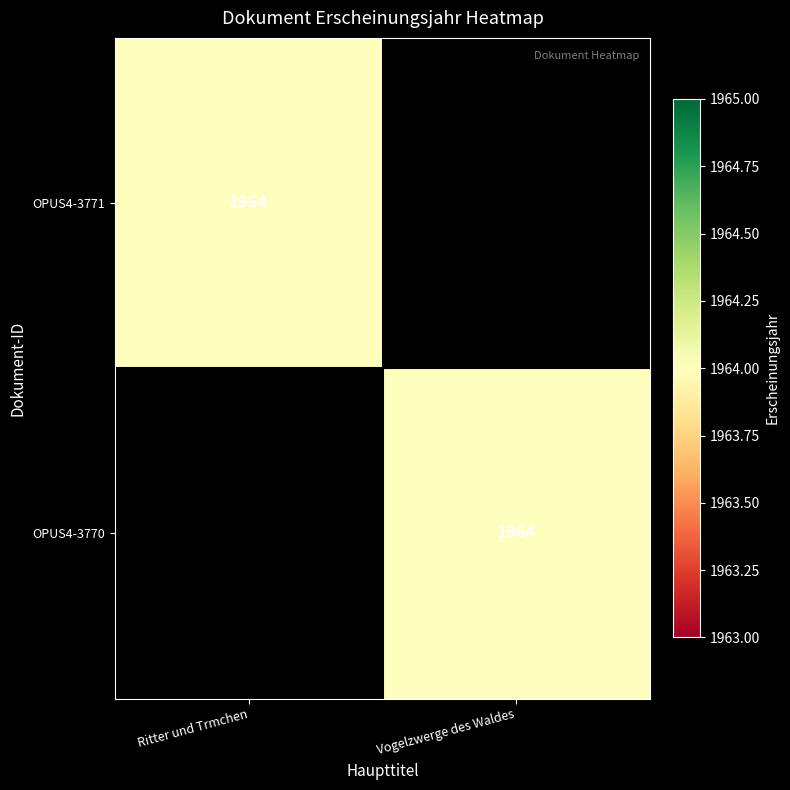

True or false: OPUS4-3770 has a value of 1269 at Vogelzwerge des Waldes.

False